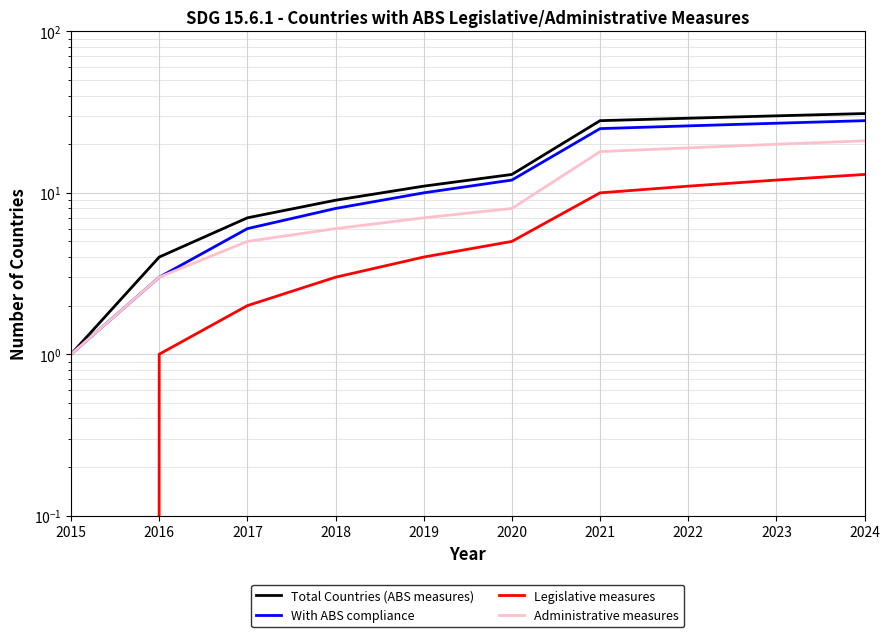

True or false: With ABS compliance has more than 1 points higher than both neighbors.

False